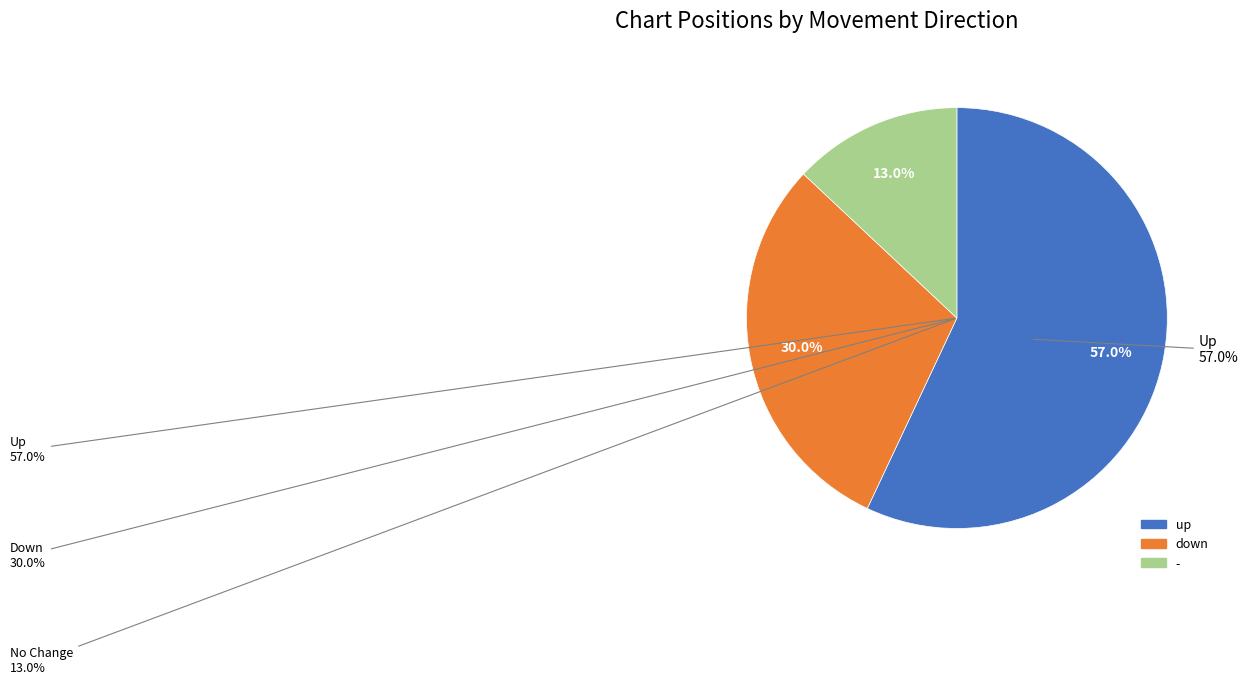

What percentage is the down slice, to the nearest percent?

30%